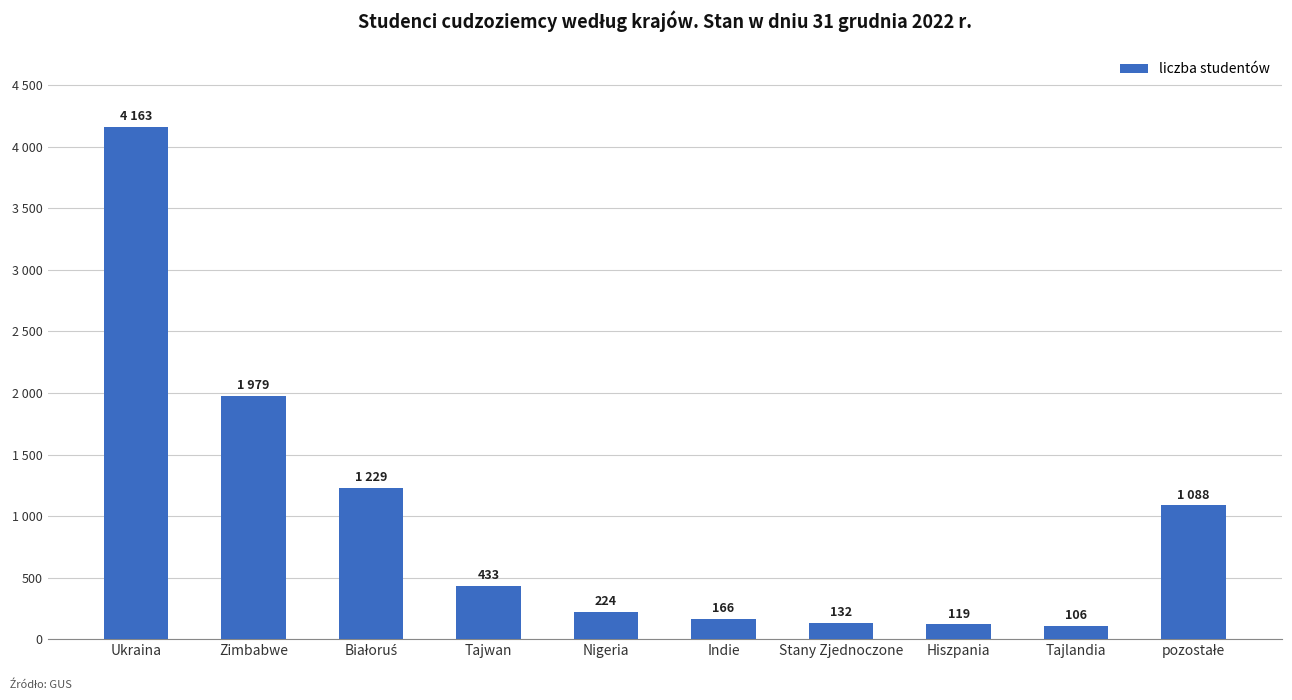

List the labels in order of value, largest first.

Ukraina, Zimbabwe, Białoruś, pozostałe, Tajwan, Nigeria, Indie, Stany Zjednoczone, Hiszpania, Tajlandia